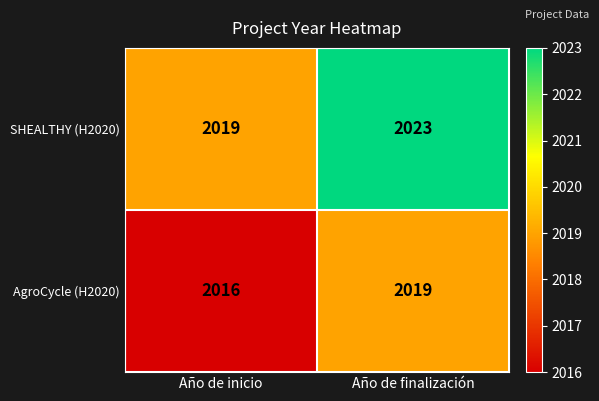

Reading left to right, list all the values displayed in this chart.

SHEALTHY (H2020): Año de inicio=2019	Año de finalización=2023
AgroCycle (H2020): Año de inicio=2016	Año de finalización=2019